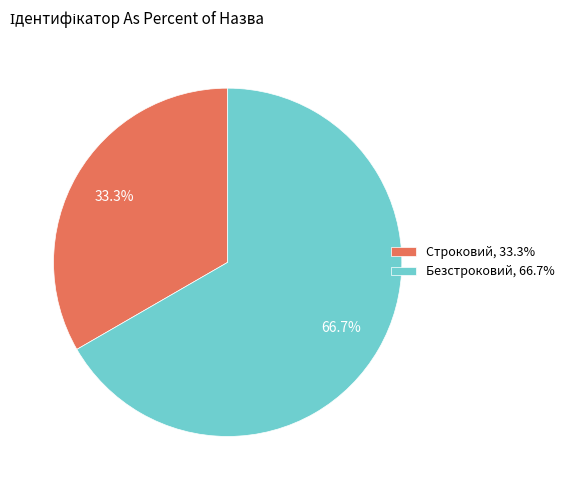

To the nearest percent, what percentage of the pie is Строковий?

33%